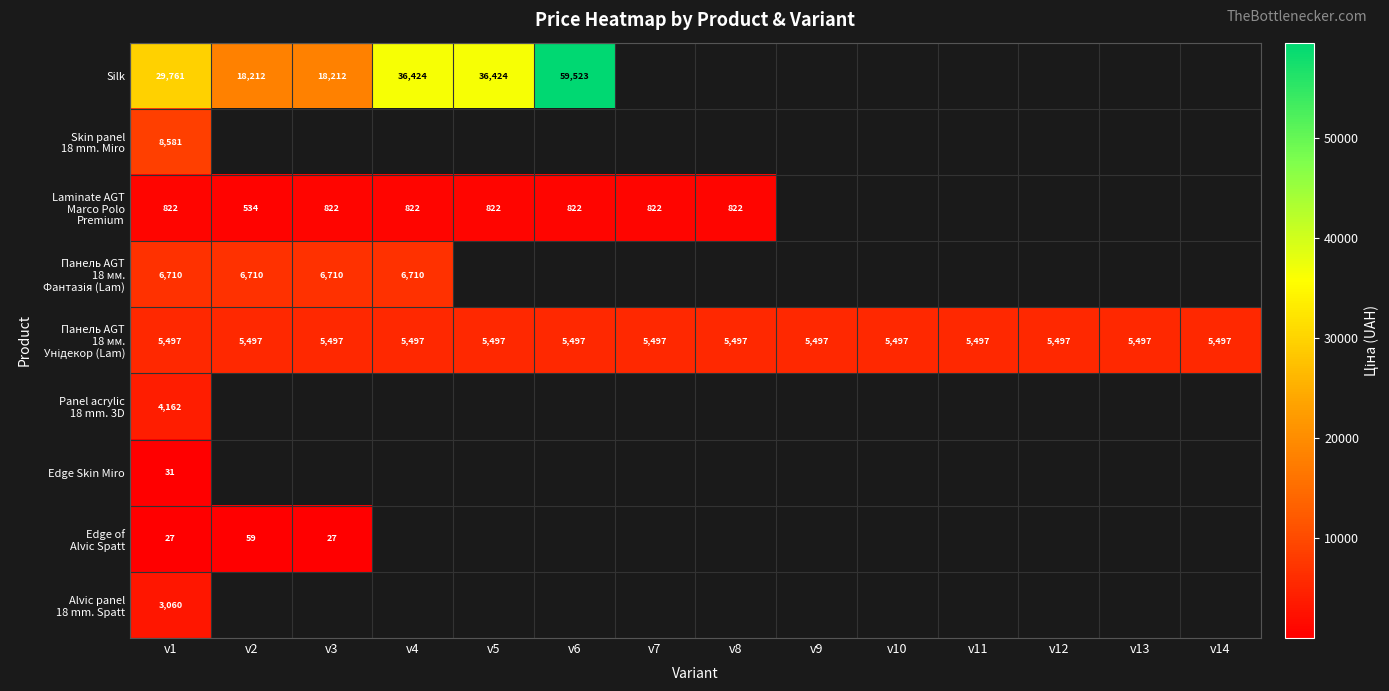

Rank the series by their maximum value, from lowest to highest.

Edge Skin Miro, Edge of Alvic Spatt, Laminate AGT Marco Polo Premium, Alvic panel 18 mm. Spatt, Panel acrylic 18 mm. 3D, Панель AGT 18 мм. Унідекор (Lam), Панель AGT 18 мм. Фантазія (Lam), Skin panel 18 mm. Miro, Silk